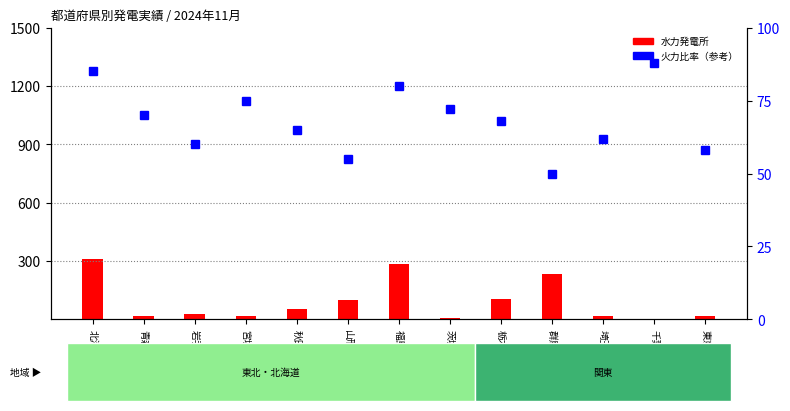

What is the difference between the 水力発電所 (1000kWh) values at 茨城県 and 宮城県?

8.6